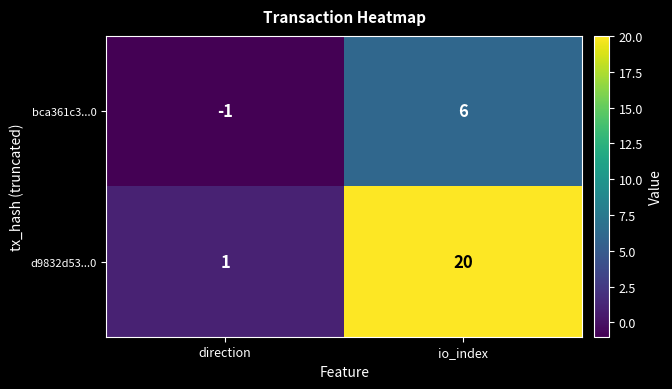

What is the maximum value shown in the chart?

20